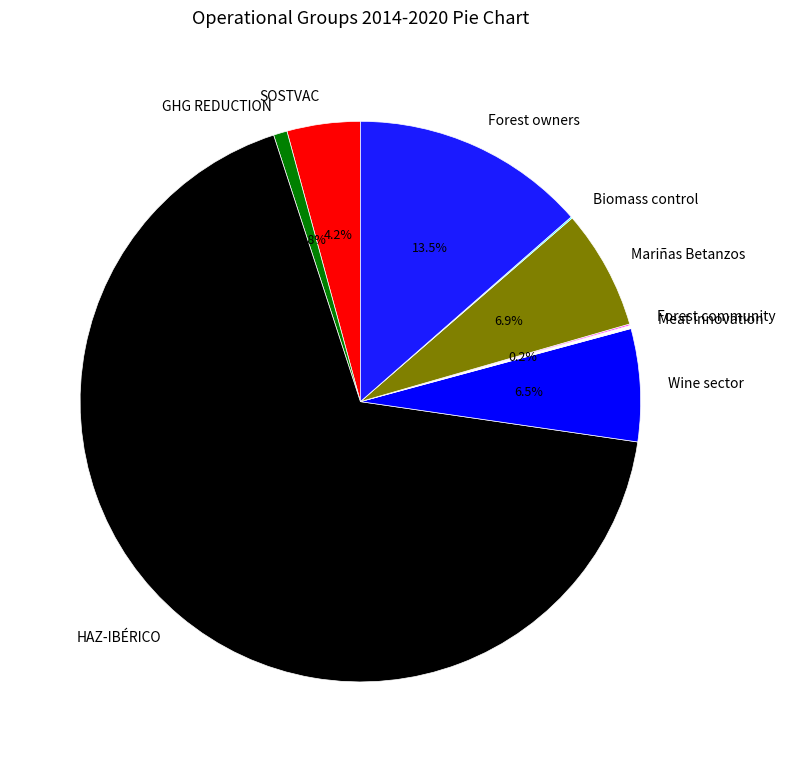

Does HAZ-IBÉRICO account for over 50% of the chart?

Yes